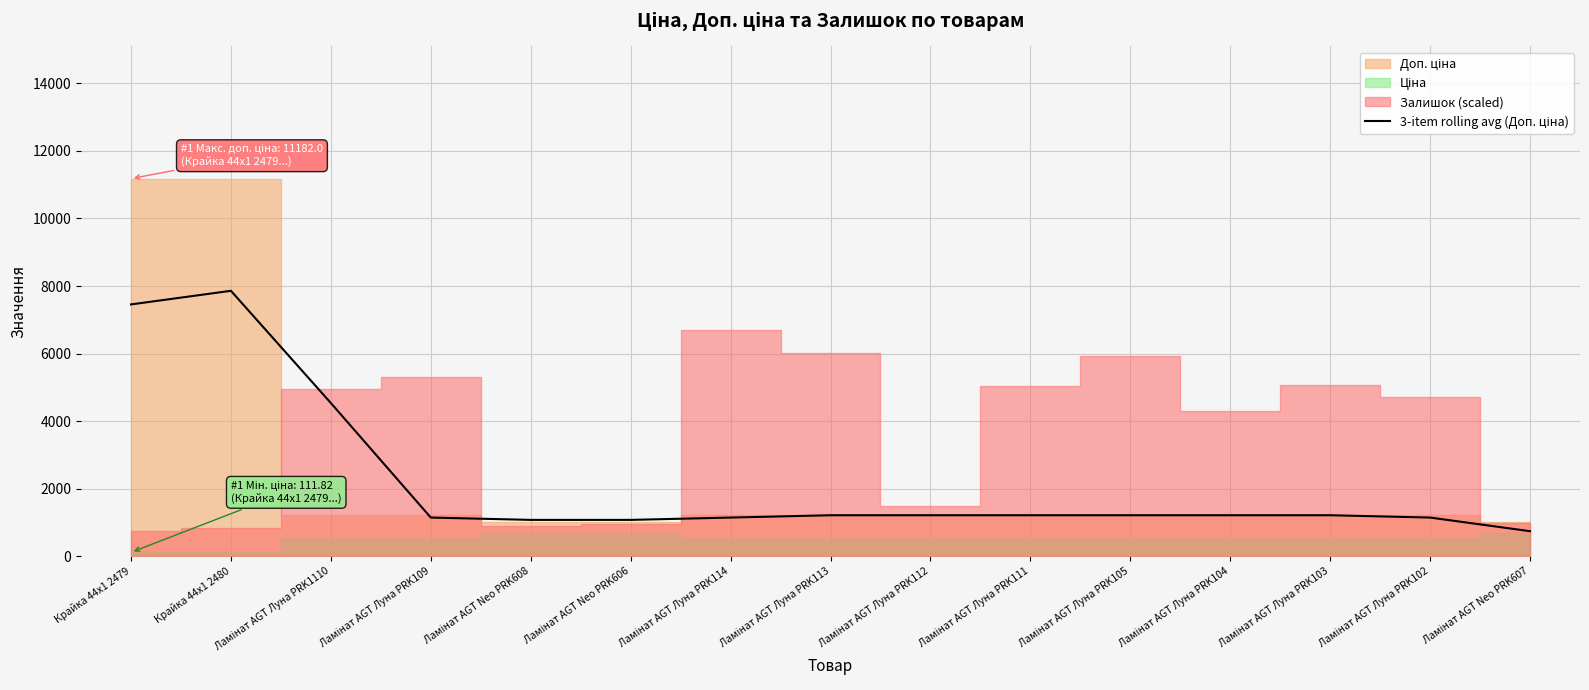

What is the change in value from Крайка 44x1 2480 to Ламінат AGT Луна PRK104?

-6647.5